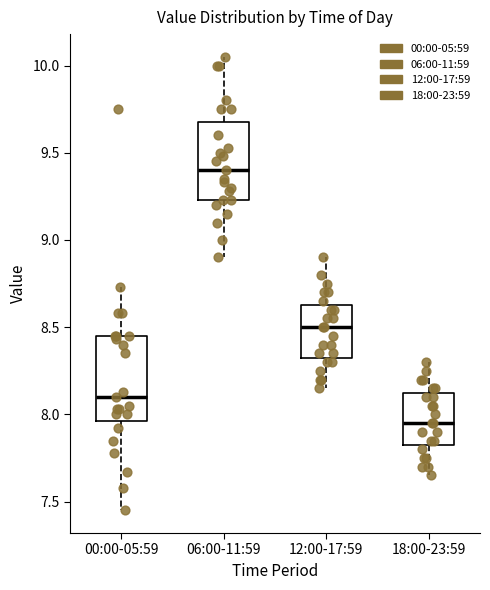

Where does the median line of the box for 06:00-11:59 sit on the y-axis? The values are not printed on the chart, so give them approximately, as read against the axis.

9.40